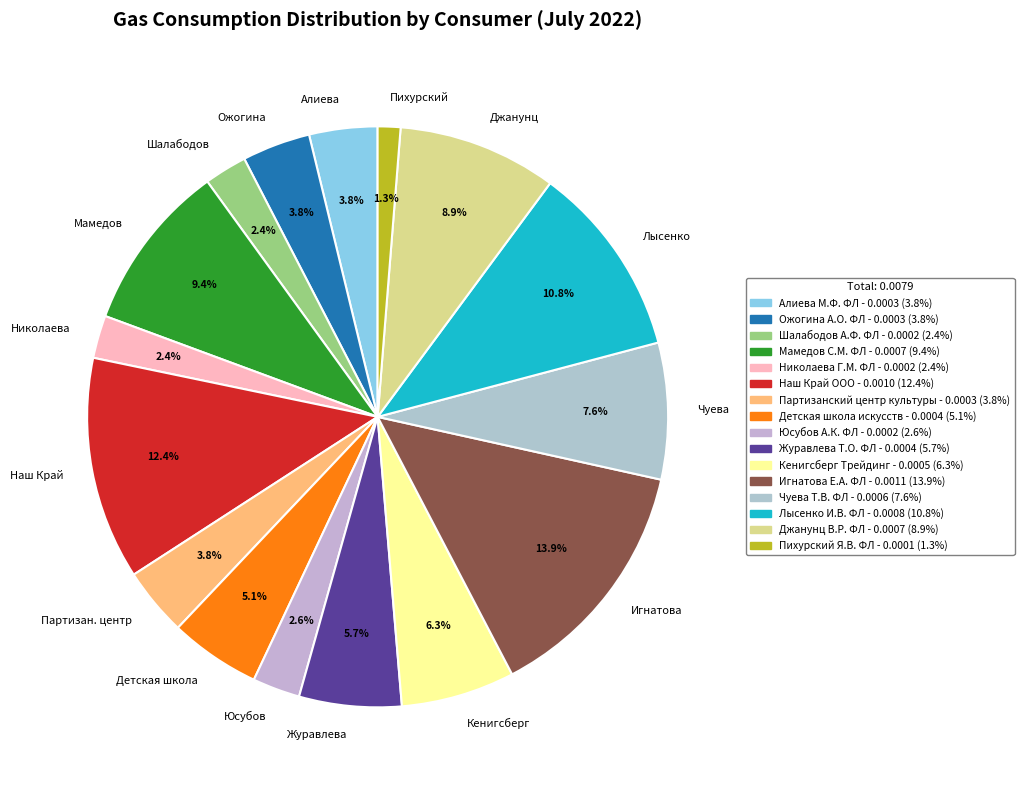

What portion of the pie excludes Мамедов?

90.6%